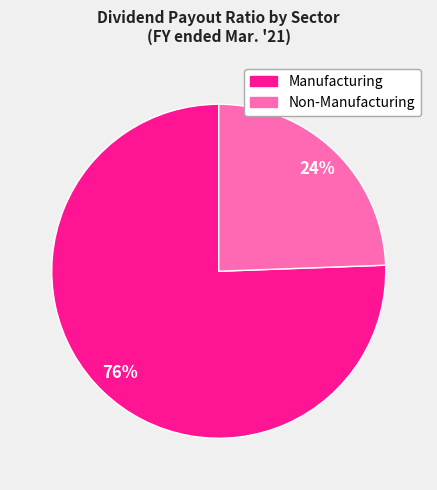

Which category has the biggest portion of the pie?

Manufacturing